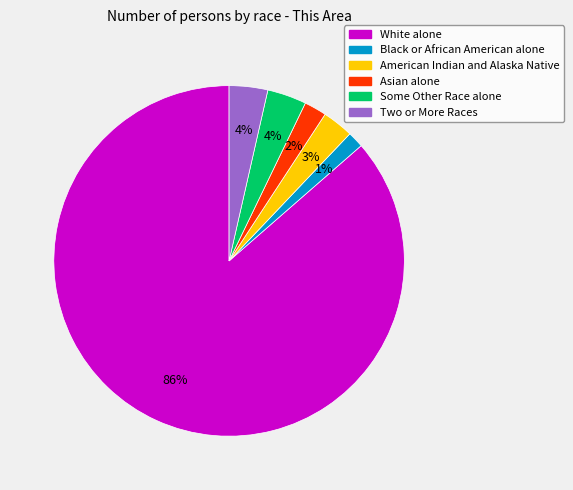

Which has a higher value, Black or African American alone or American Indian and Alaska Native?

American Indian and Alaska Native